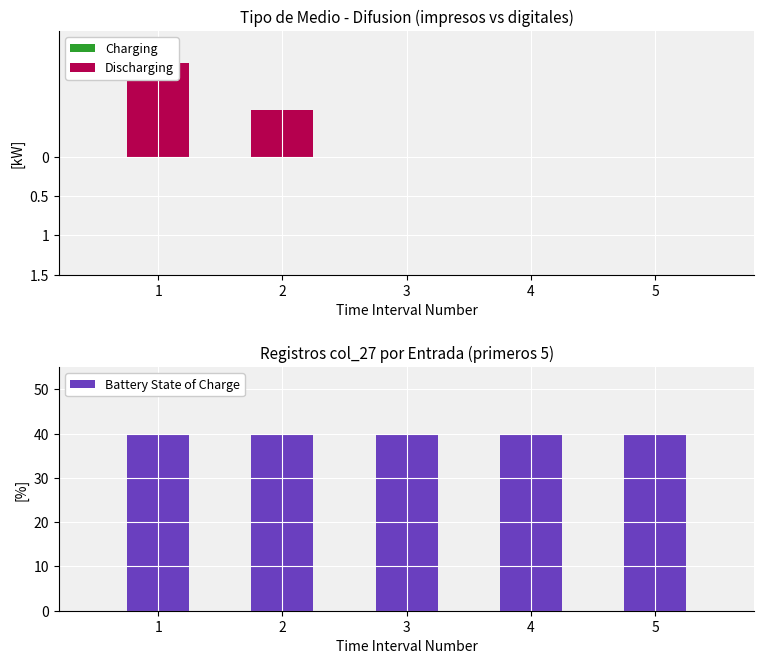

What is the difference between the highest and lowest values at 4?

40.0